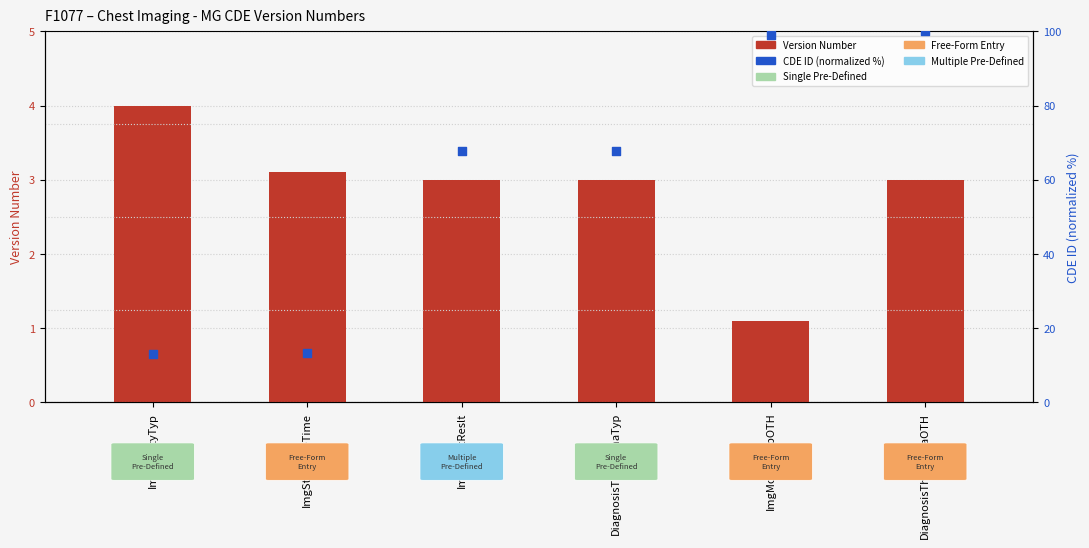

Which series contains the lowest Y value?

Version Number